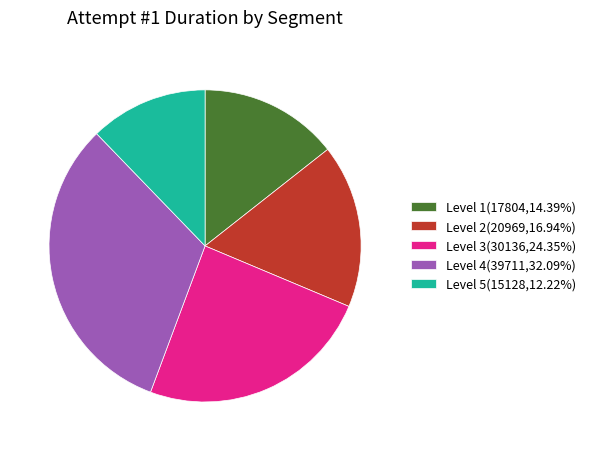

Rank the categories by value from lowest to highest.

Level 5, Level 1, Level 2, Level 3, Level 4